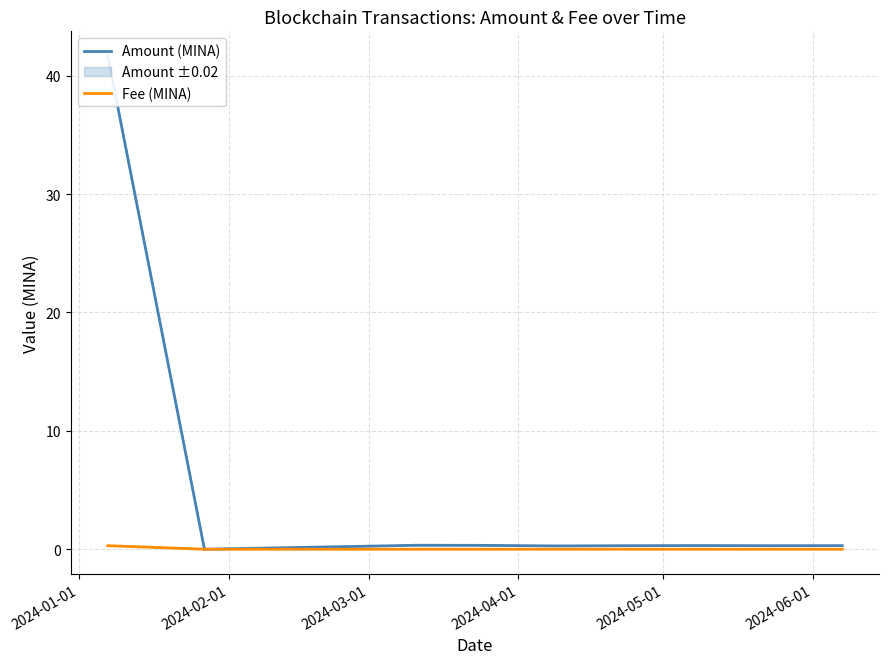

Which series has the largest range (max minus min)?

Amount (MINA)